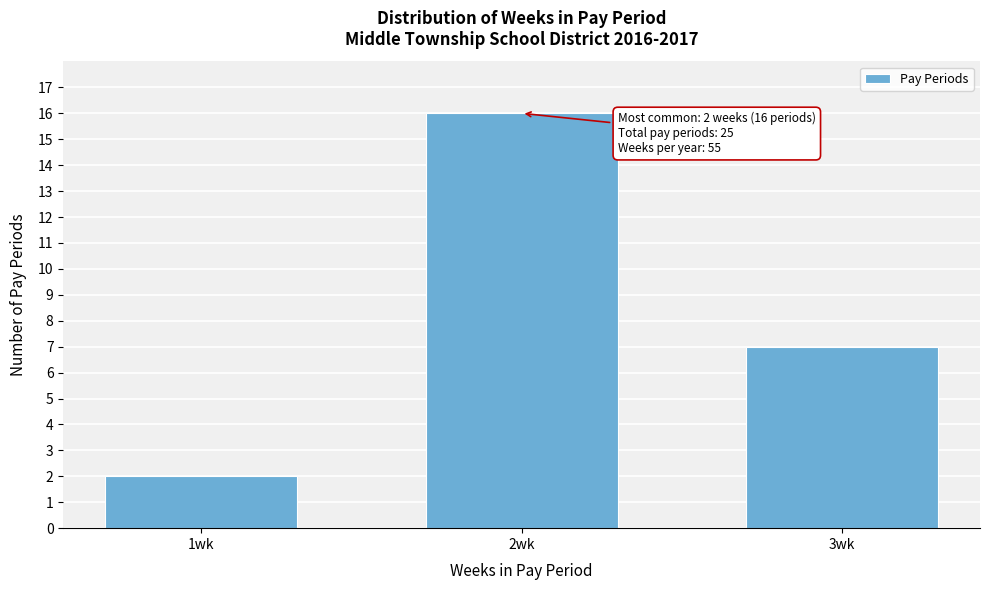

Reading right to left, list all the values displayed in this chart.

7	16	2